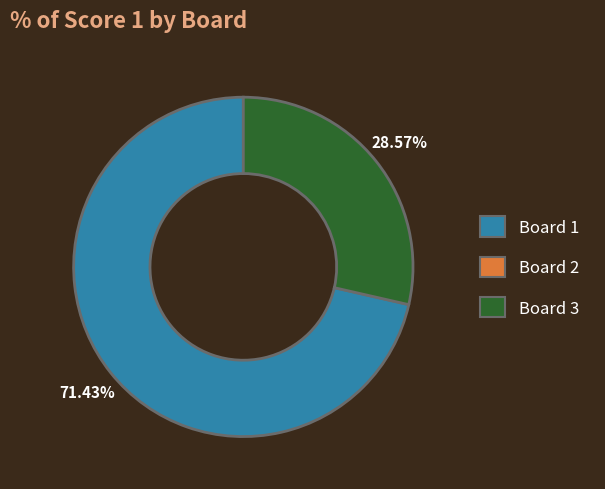

Which category has the biggest portion of the pie?

Board 1